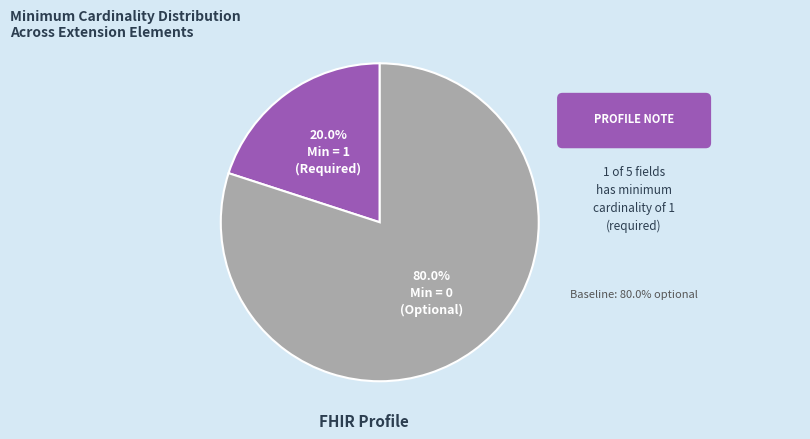

Is there a majority slice in this chart?

Yes